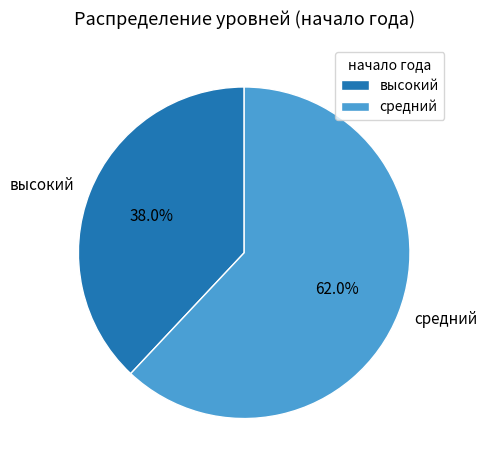

To the nearest percent, what is the difference between the средний and высокий slice percentages?

24%